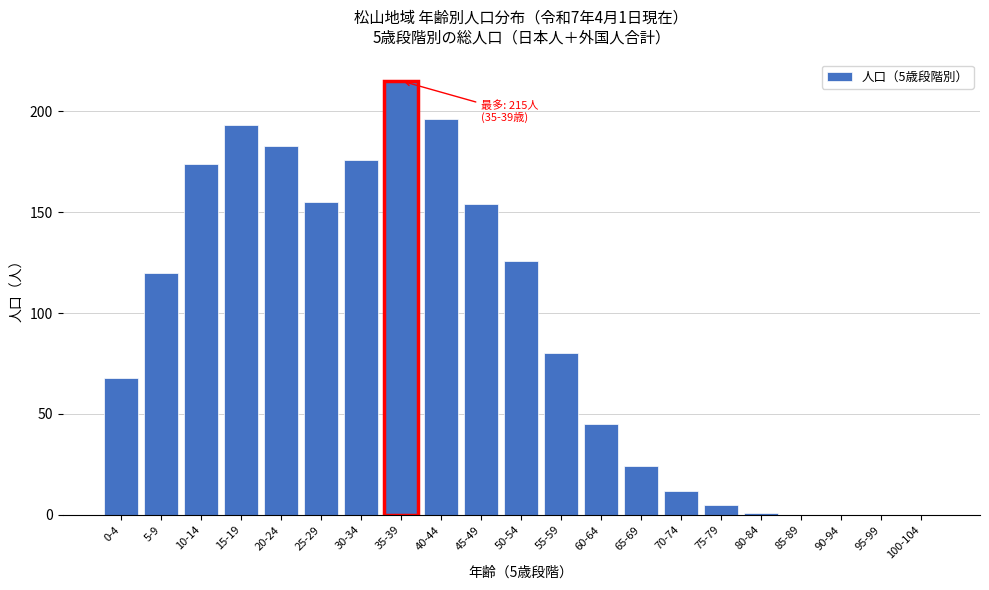

Reading left to right, list all the values displayed in this chart.

0-4=68	5-9=120	10-14=174	15-19=193	20-24=183	25-29=155	30-34=176	35-39=215	40-44=196	45-49=154	50-54=126	55-59=80	60-64=45	65-69=24	70-74=12	75-79=5	80-84=1	85-89=0	90-94=0	95-99=0	100-104=0